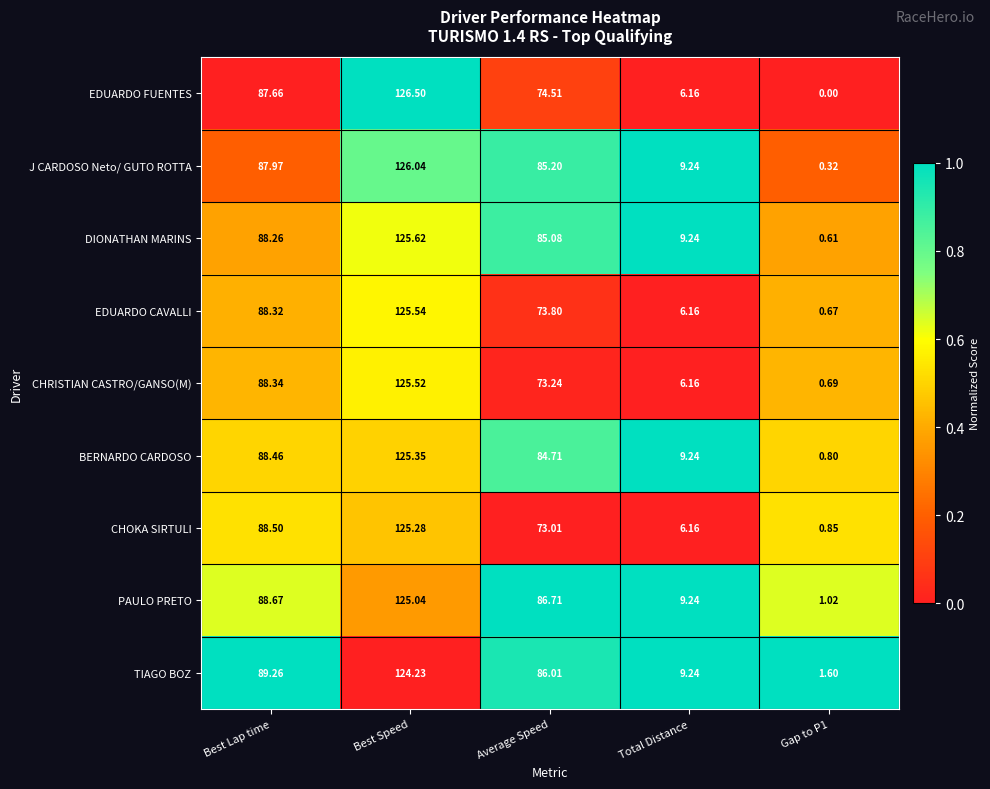

Which category has the highest value across all series?

Best Speed